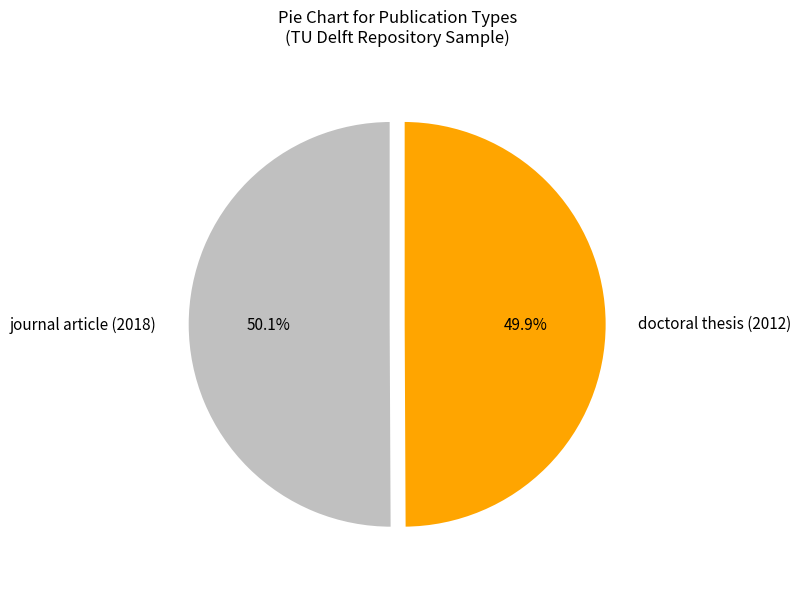

How many segments does this pie chart have?

2